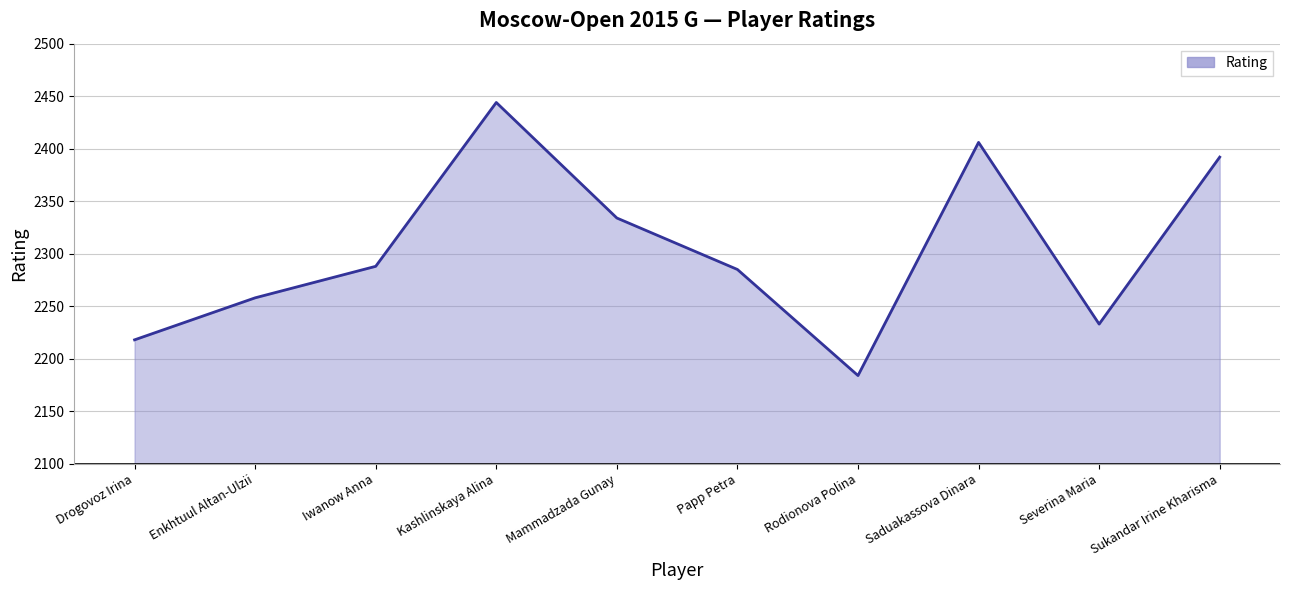

What is the ratio of the value at Rodionova Polina to the value at Kashlinskaya Alina?

0.9